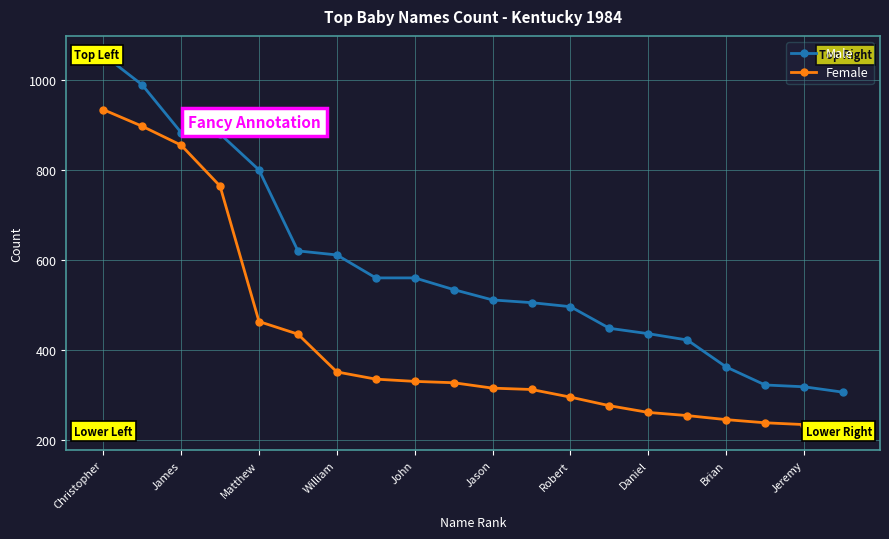

Where does the Female series first go above 327?

Christopher